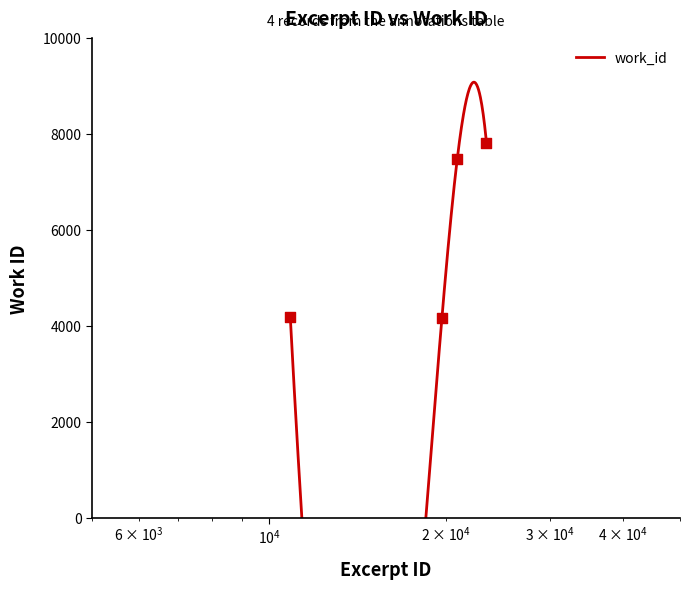

What is the ratio of the value at 19677 to the value at 10868?

1.0